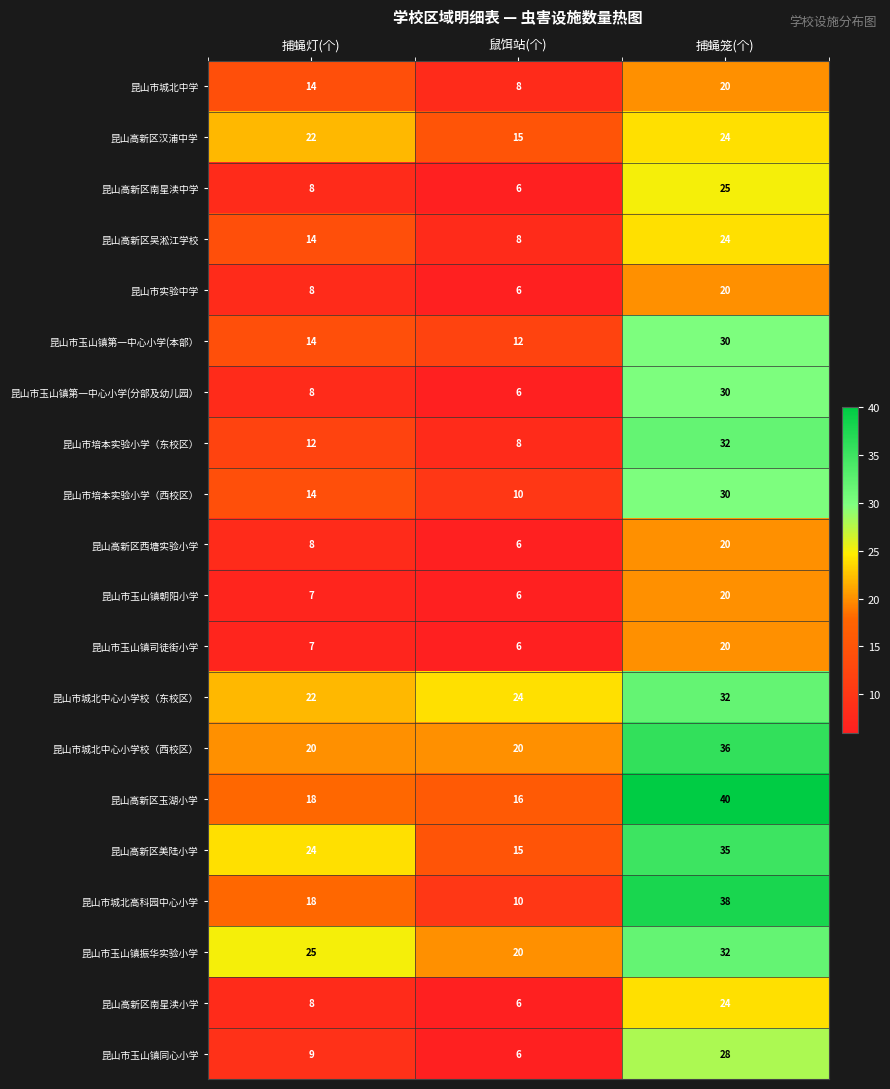

The 昆山市玉山镇振华实验小学 series shows 34 at 捕蝇灯(个). True or false?

False